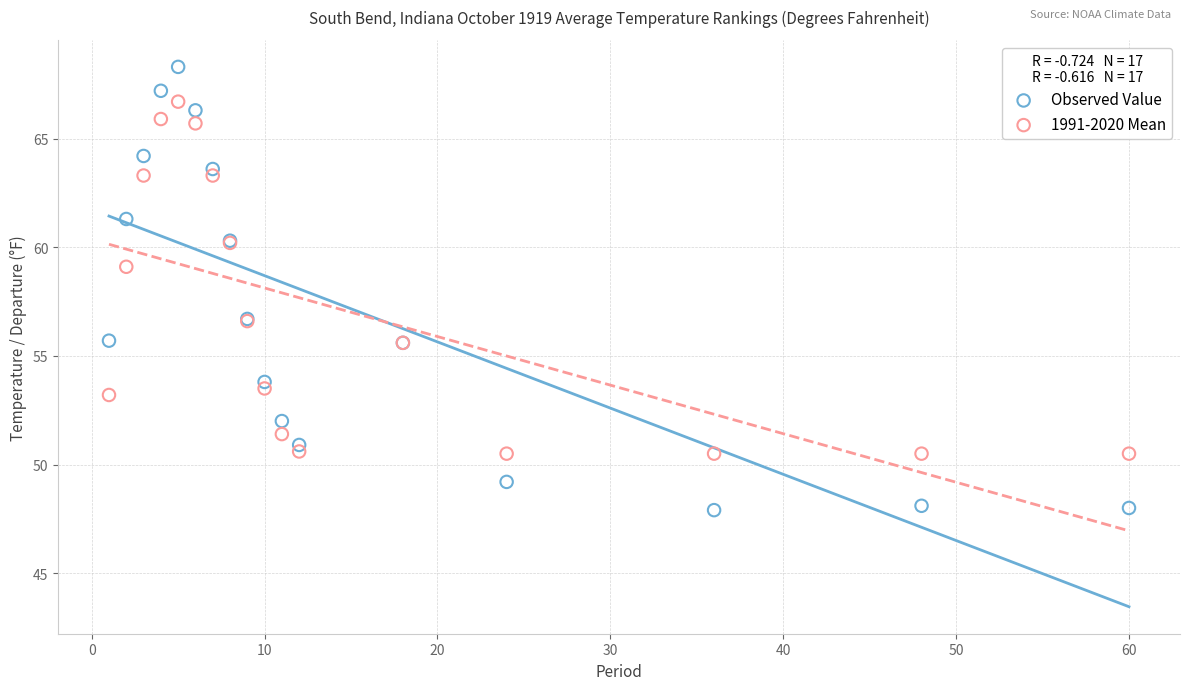

Which series contains the lowest Y value?

Observed Value